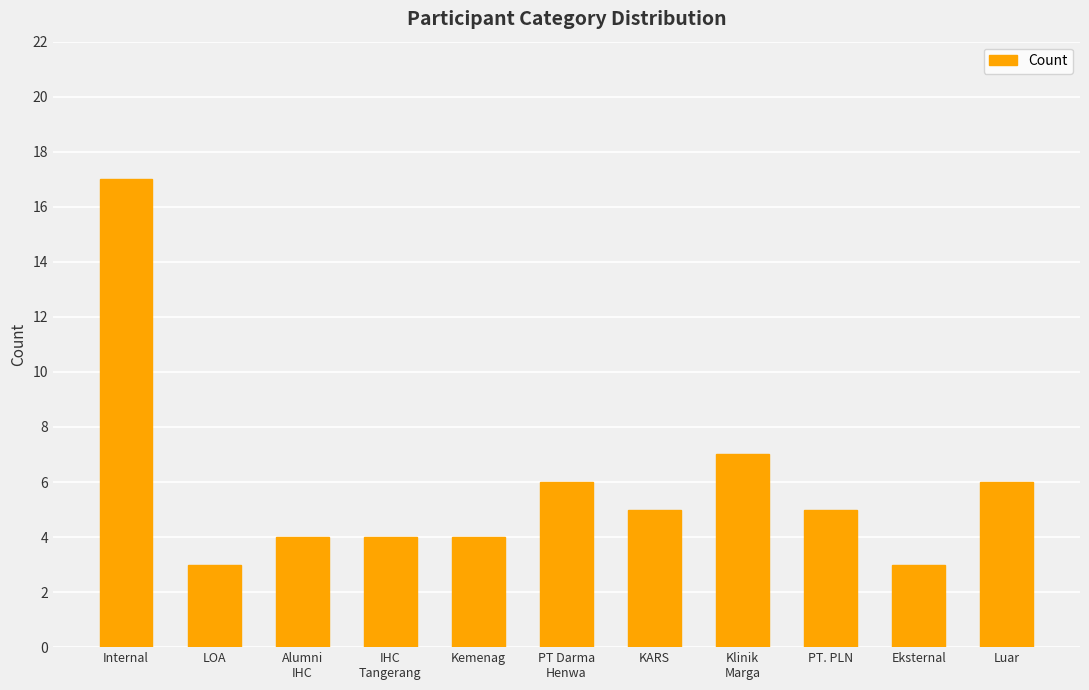

What is the maximum value shown in the chart?

17